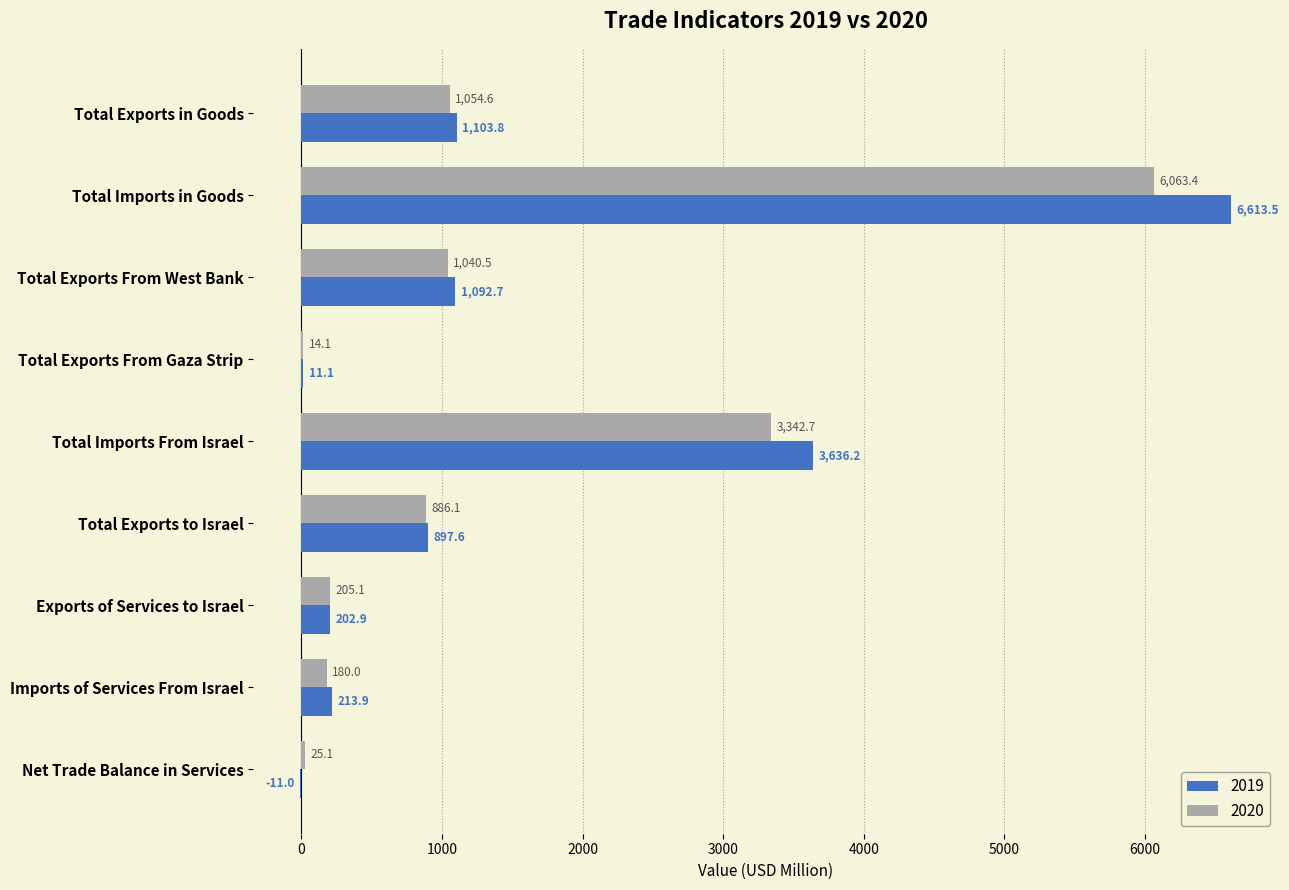

What are all the series names shown in the legend?

2019, 2020